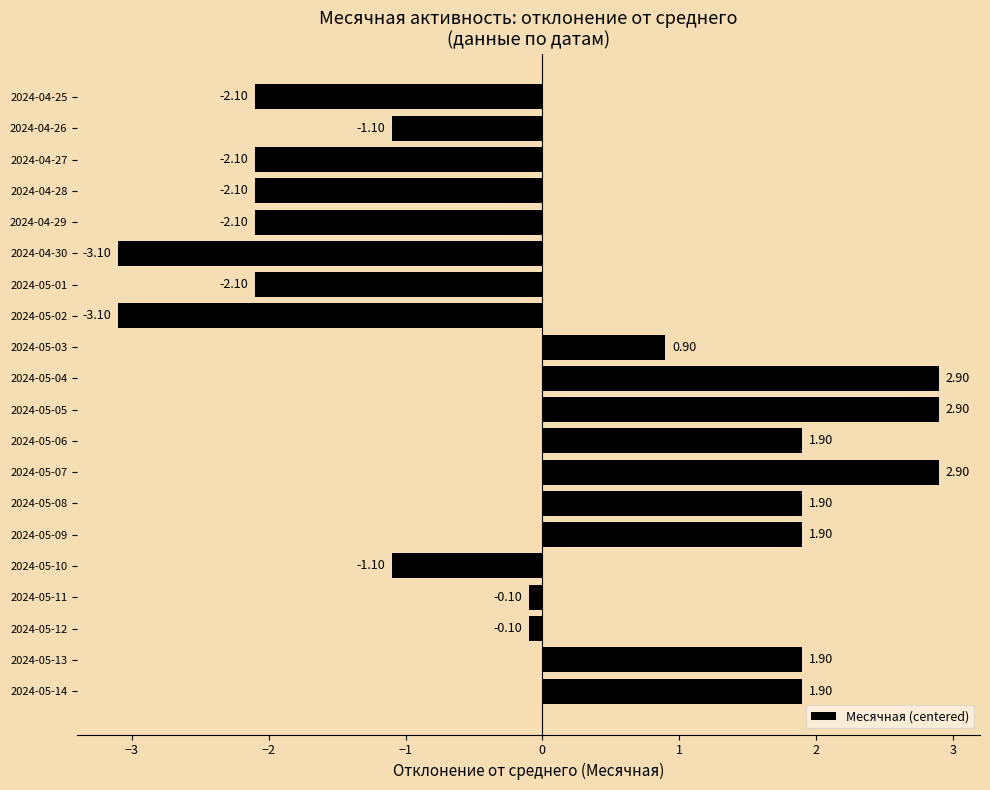

What is the change in value from 2024-05-11 to 2024-05-02?

-3.0